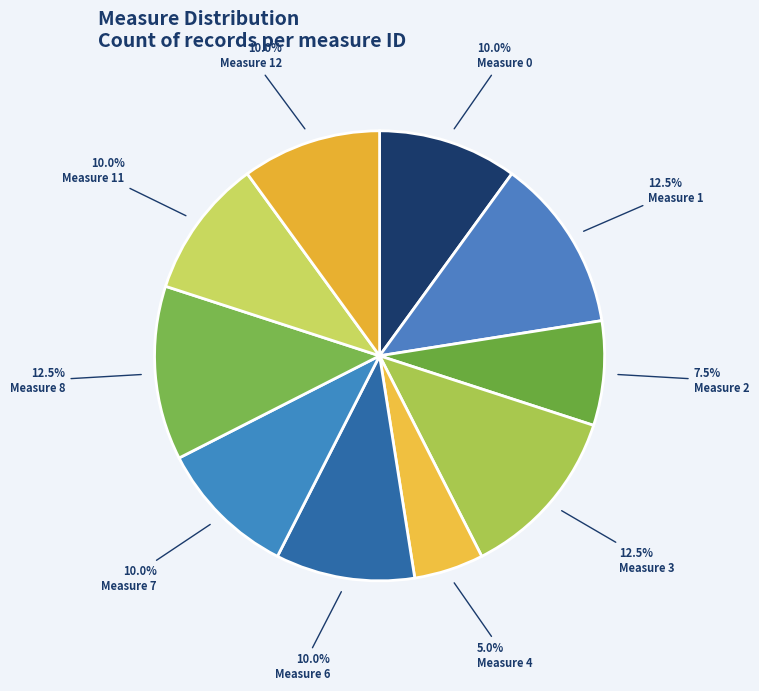

To the nearest percent, what is the average slice percentage?

10%